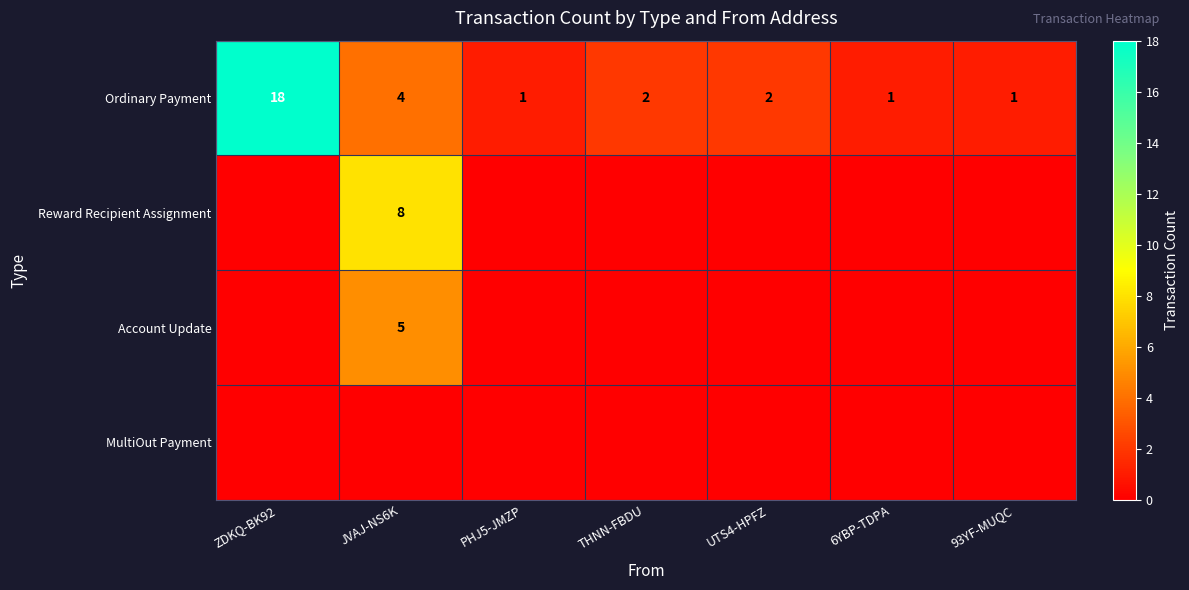

At which label does Ordinary Payment reach its peak?

ZDKQ-BK92